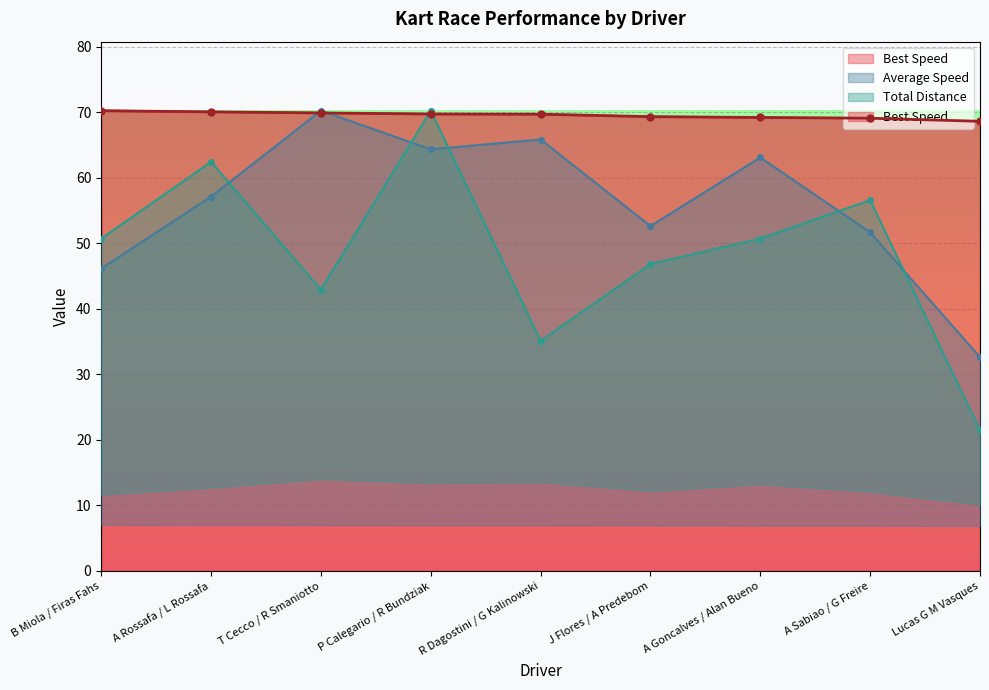

What is the smallest value displayed?

21.5